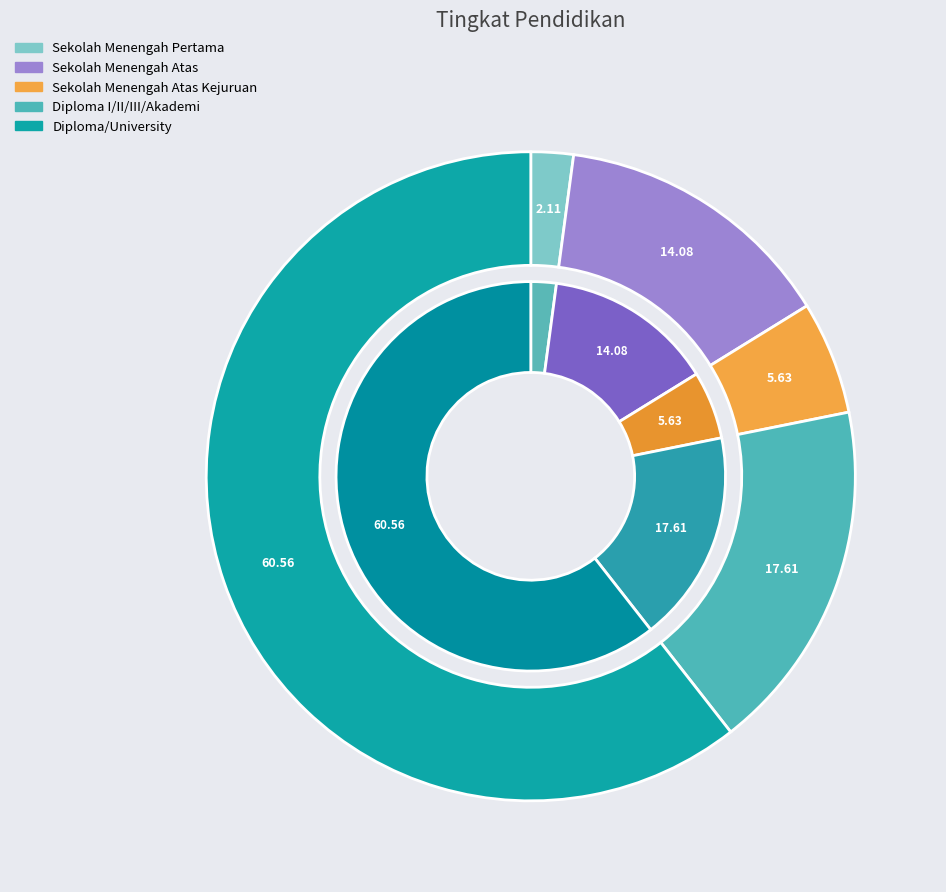

To the nearest percent, what percentage of the pie is Sekolah Menengah Atas Kejuruan?

6%